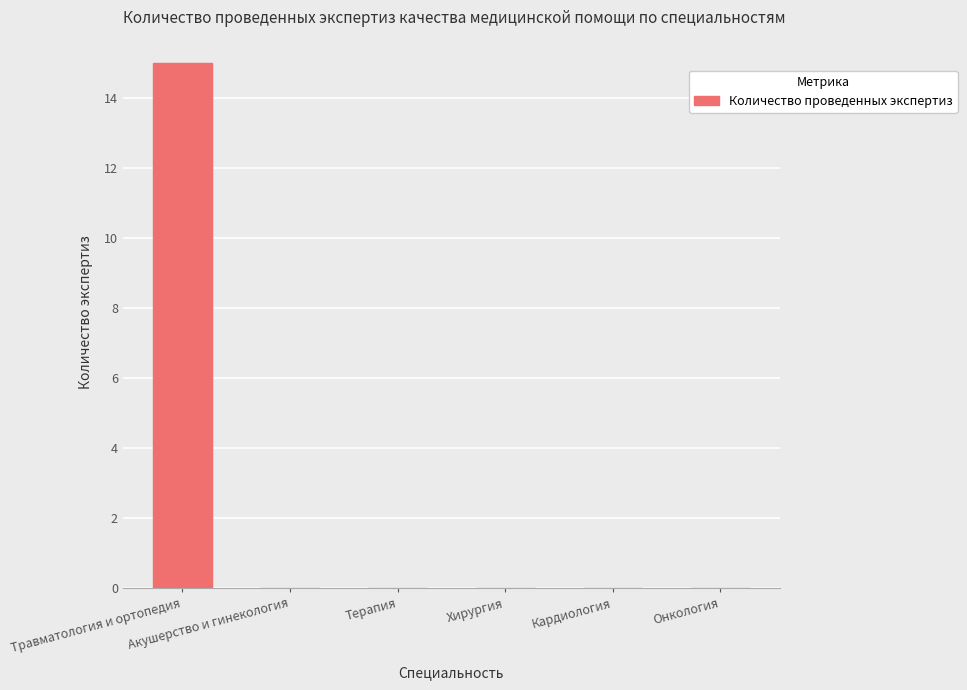

What is the maximum value shown in the chart?

15